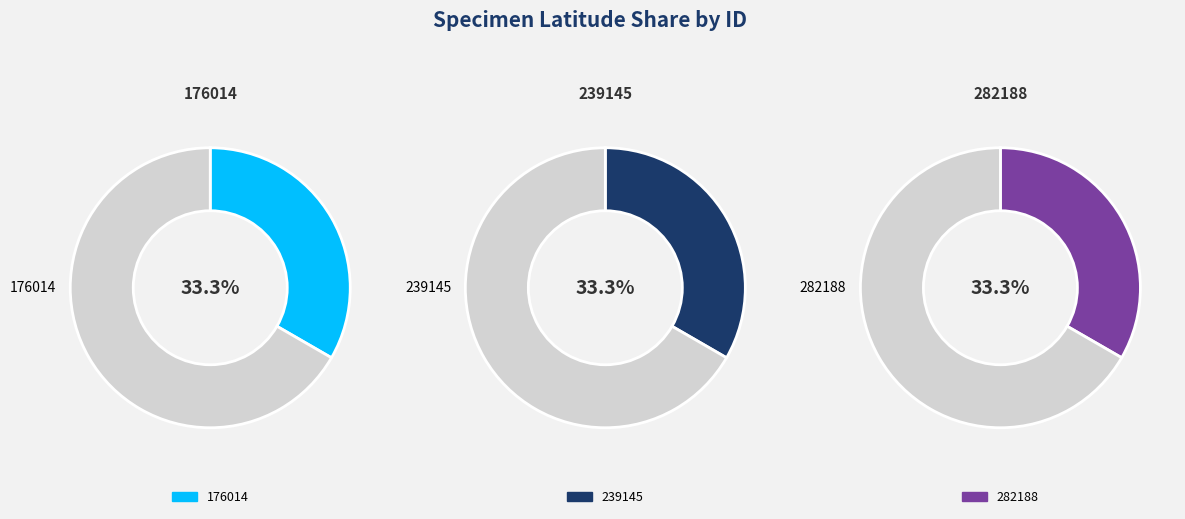

What is the largest slice in the pie chart?

176014